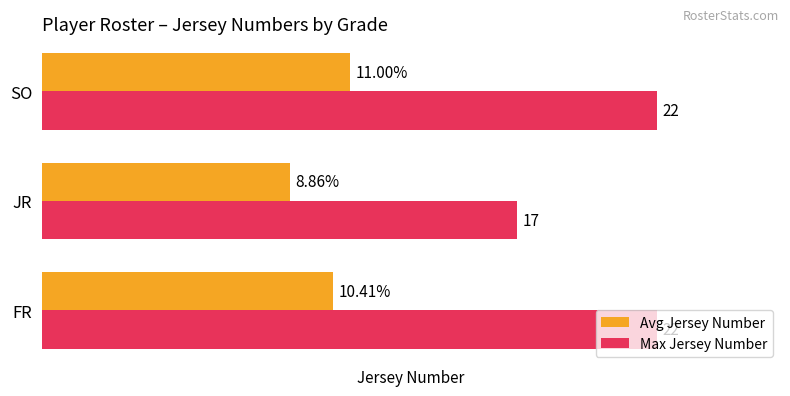

At SO, list the series in order from smallest to largest.

Avg Jersey Number, Max Jersey Number